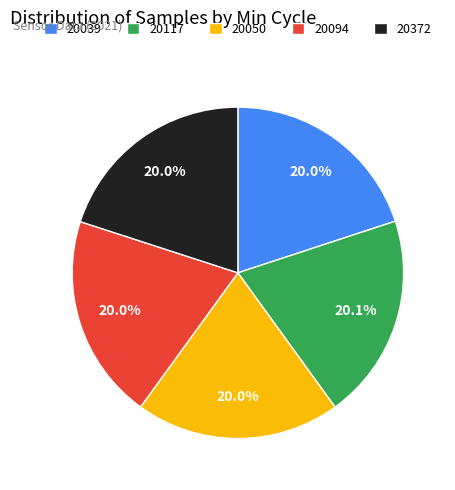

Is there a majority slice in this chart?

No